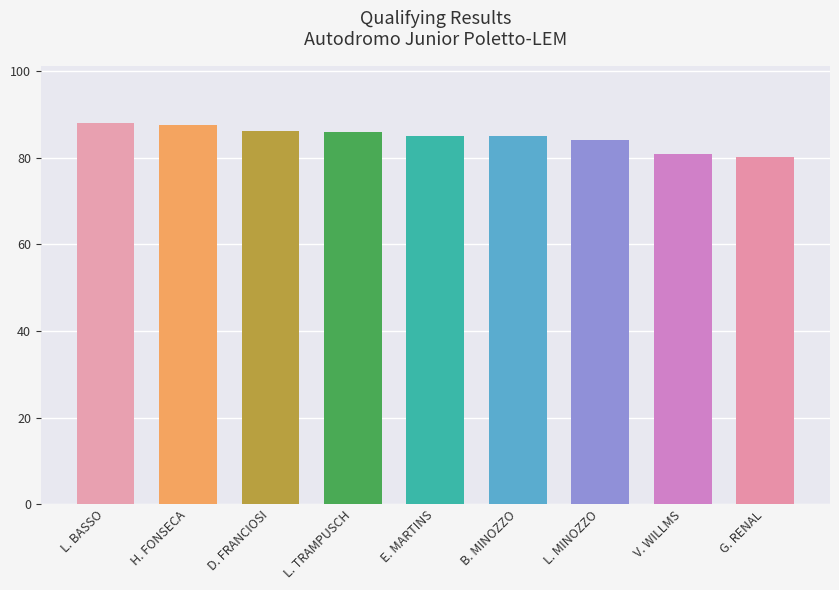

What is the average value?

84.8